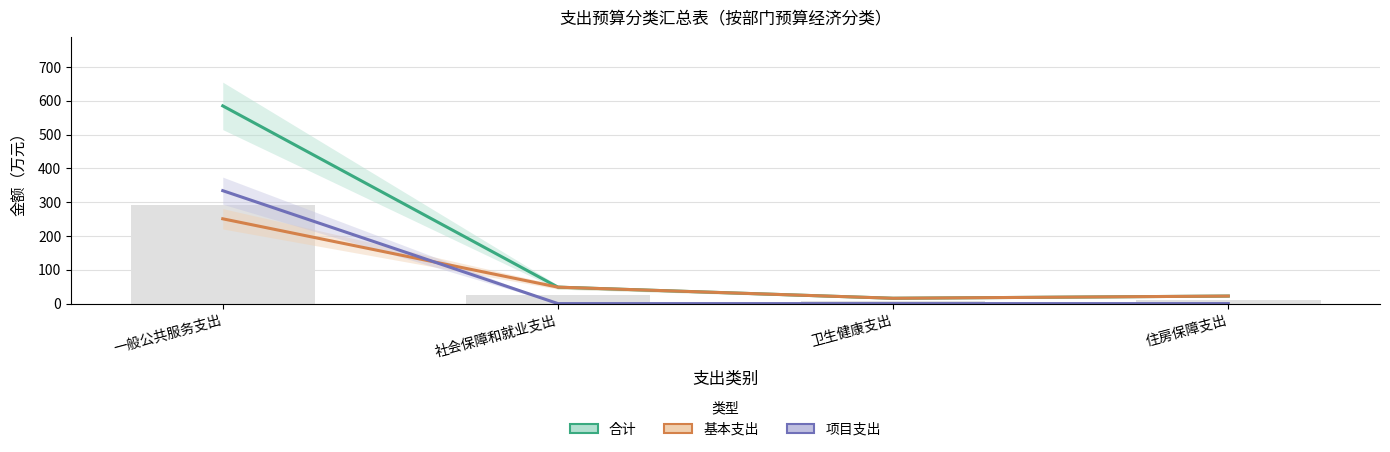

What is the label of the 3rd bar from the right?

社会保障和就业支出